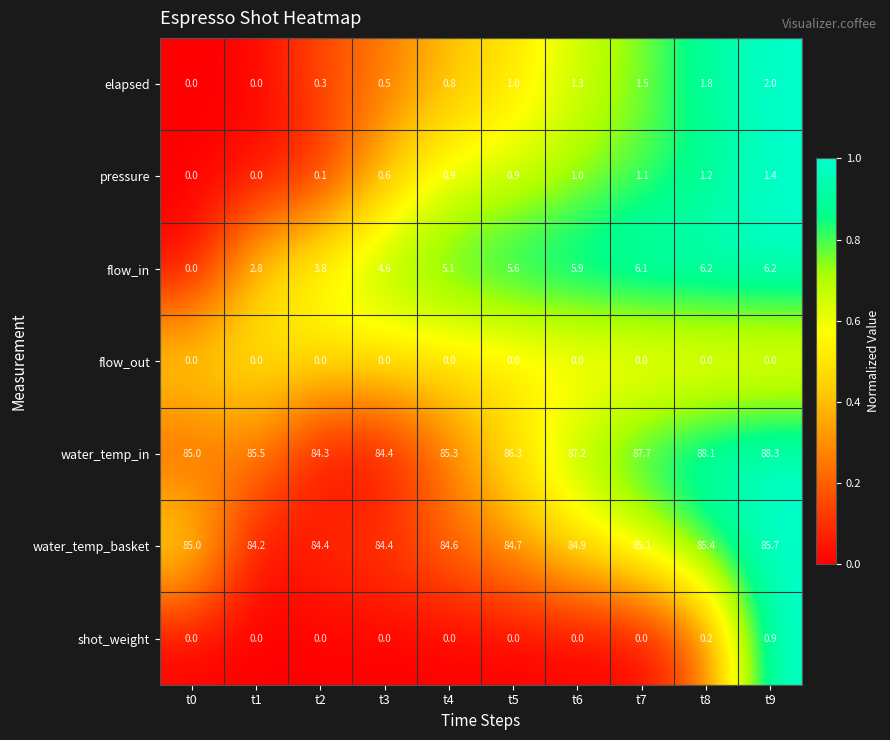

Which series has the widest spread of values?

flow_in